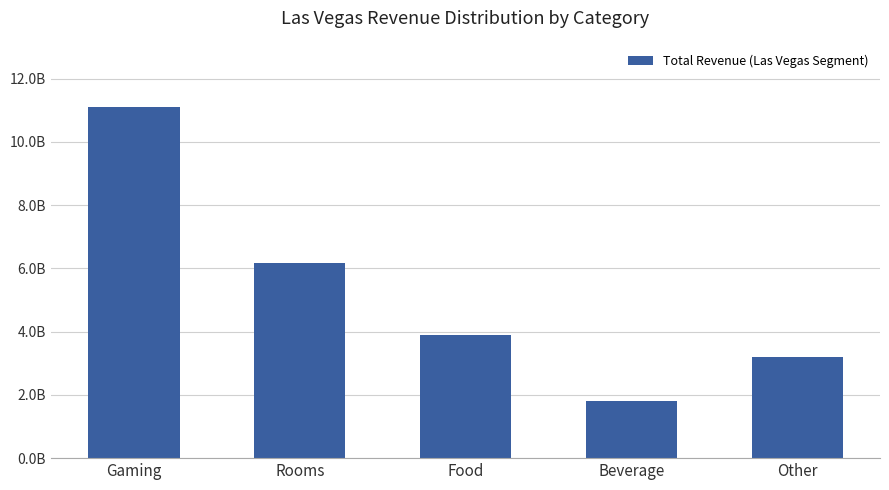

What position from the right is Rooms?

4